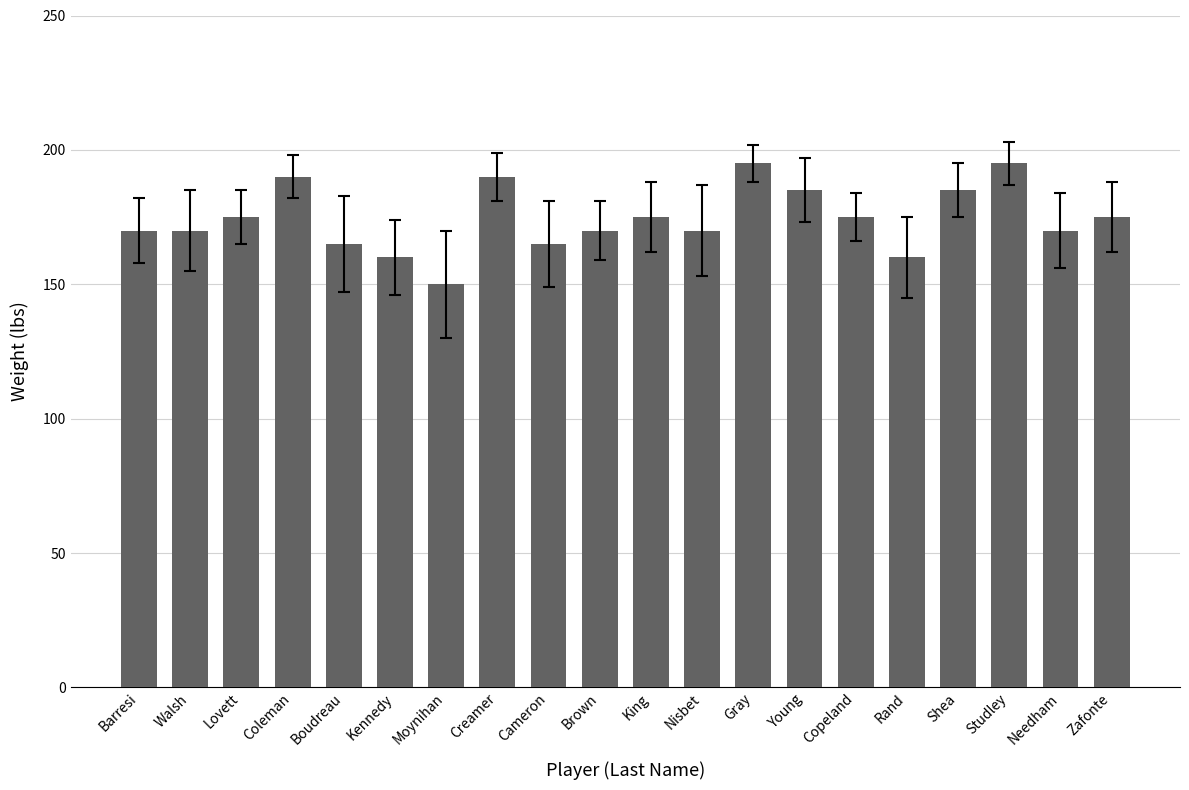

Reading left to right, what are all the values shown in this chart?

Barresi=170	Walsh=170	Lovett=175	Coleman=190	Boudreau=165	Kennedy=160	Moynihan=150	Creamer=190	Cameron=165	Brown=170	King=175	Nisbet=170	Gray=195	Young=185	Copeland=175	Rand=160	Shea=185	Studley=195	Needham=170	Zafonte=175